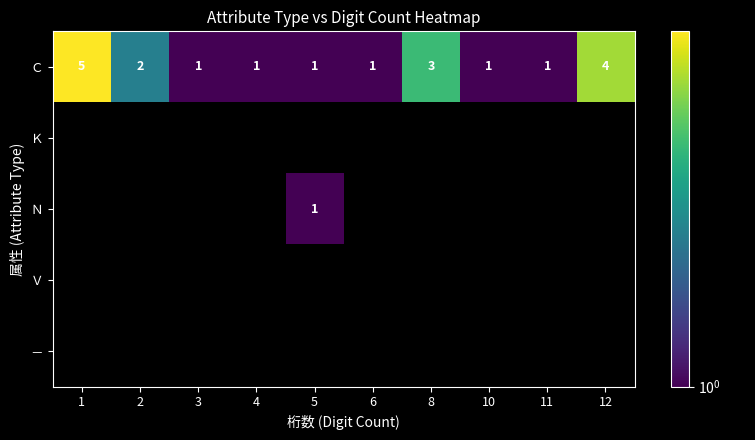

True or false: Ｃ has a value of 2 at 10.

False